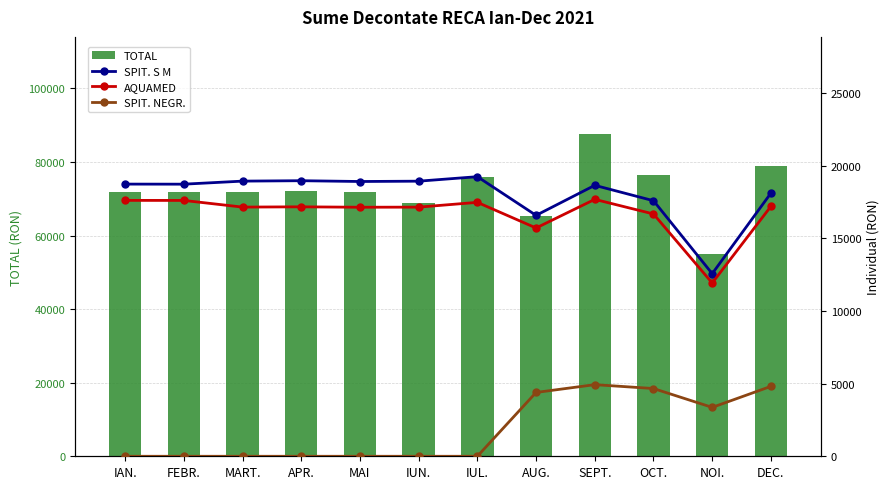

Is it true that AQUAMED equals 31402.1 at SEPT.?

False